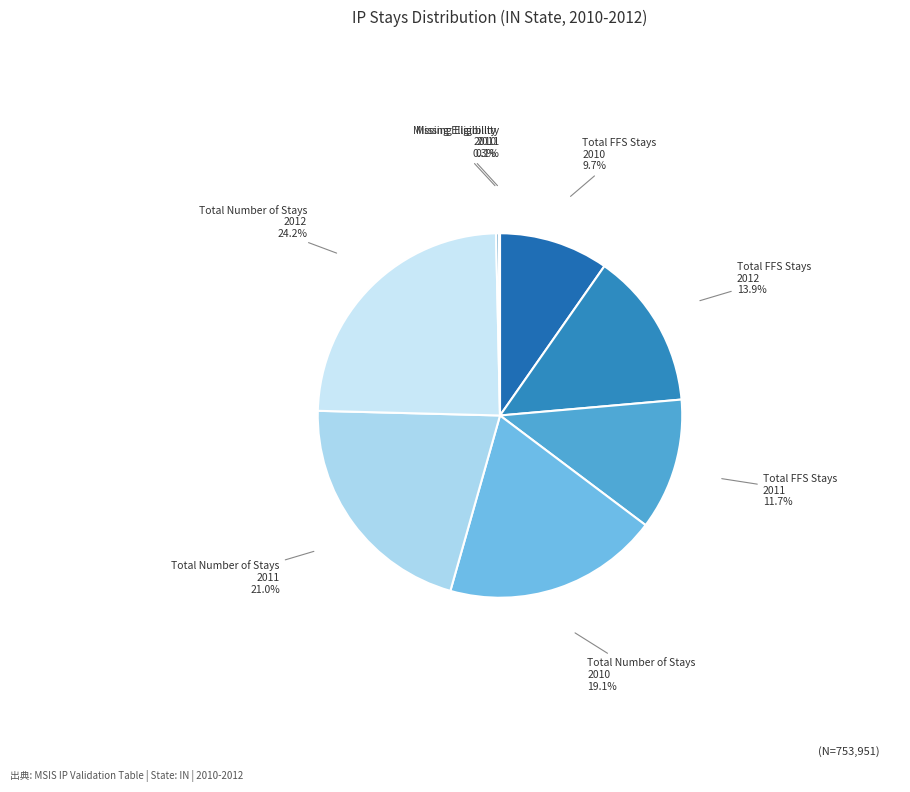

What portion of the pie excludes Total FFS Stays 2010?

90.3%